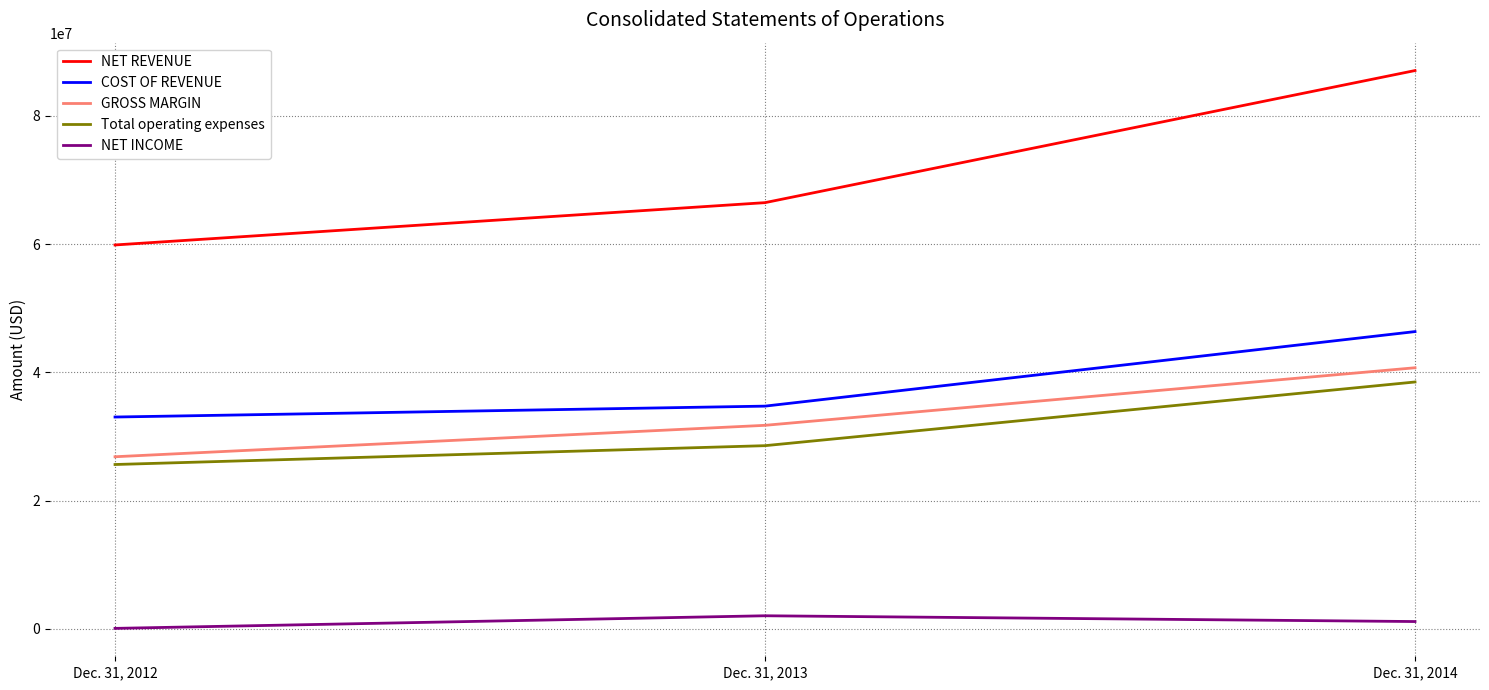

What is the average value of the Total operating expenses series?

30894667